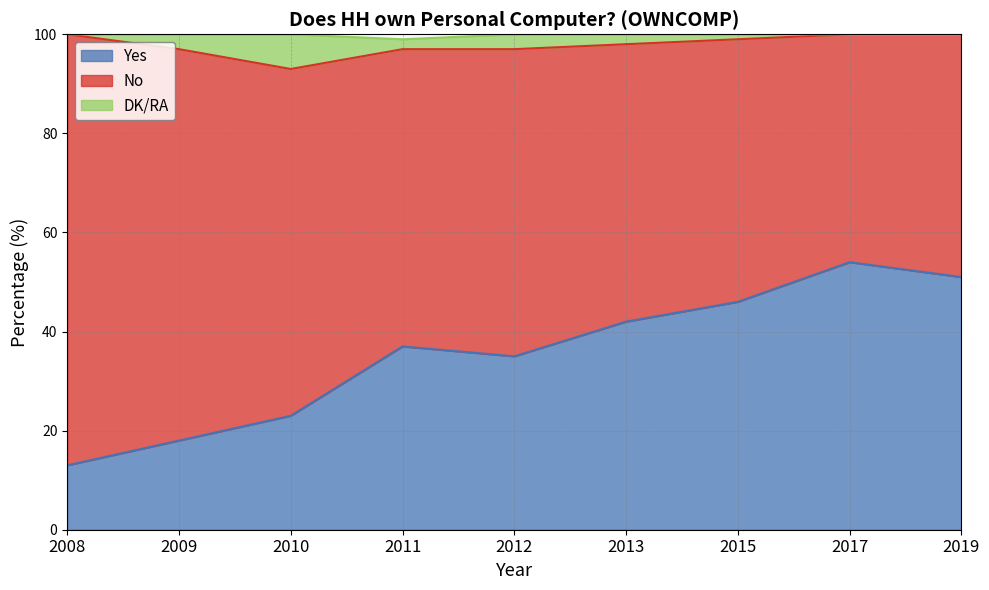

Which label corresponds to the largest value in the chart?

2008